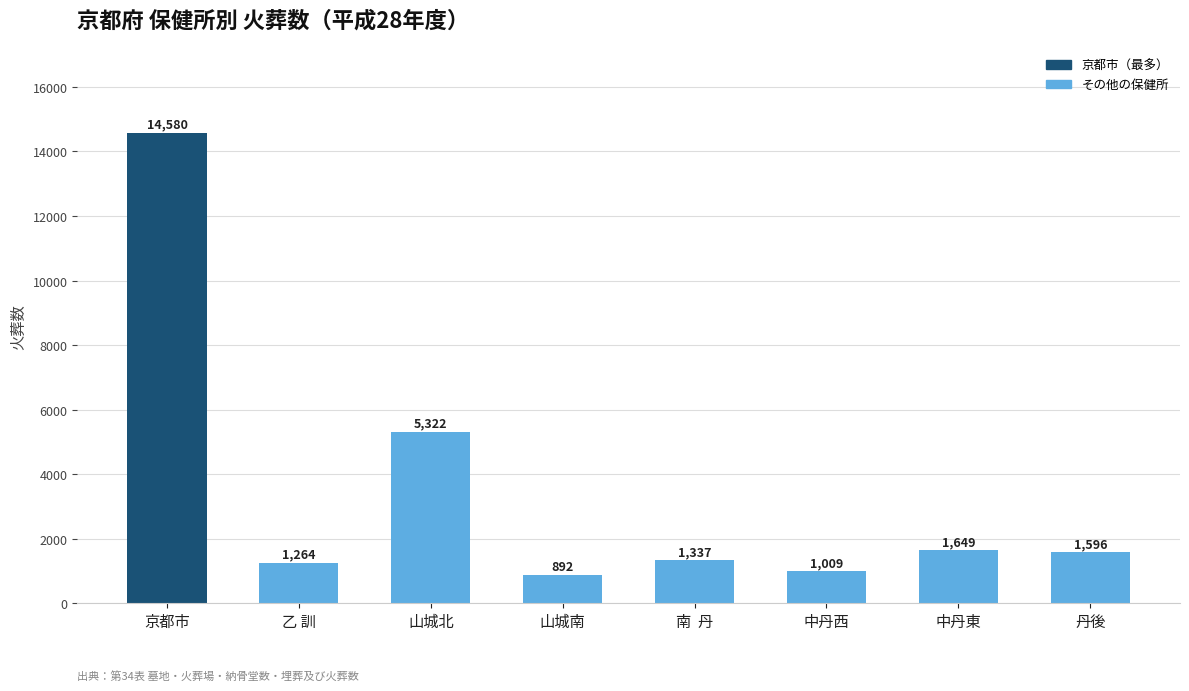

List the labels in order of value, smallest first.

山城南, 中丹西, 乙 訓, 南  丹, 丹後, 中丹東, 山城北, 京都市